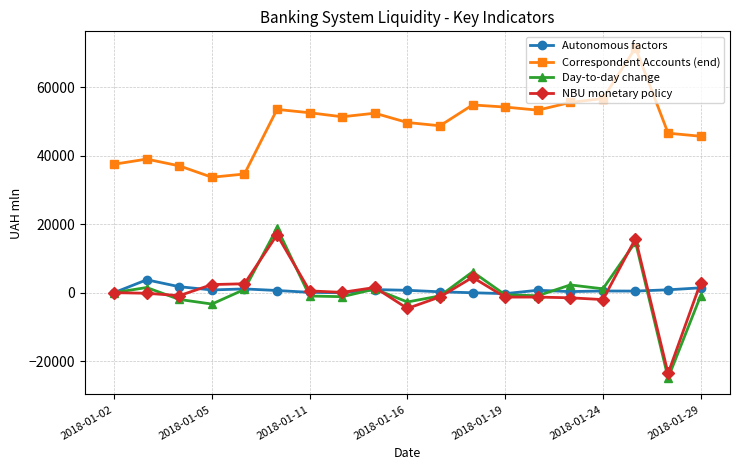

What is the greatest value displayed?

71457.9